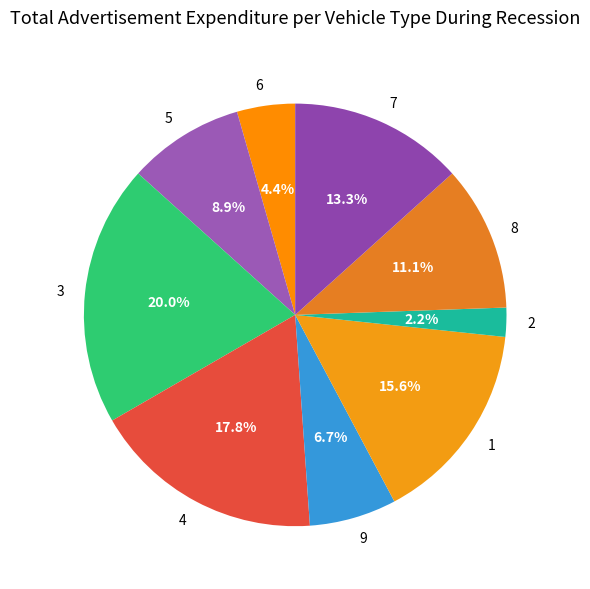

Which category has the smallest portion of the pie?

2